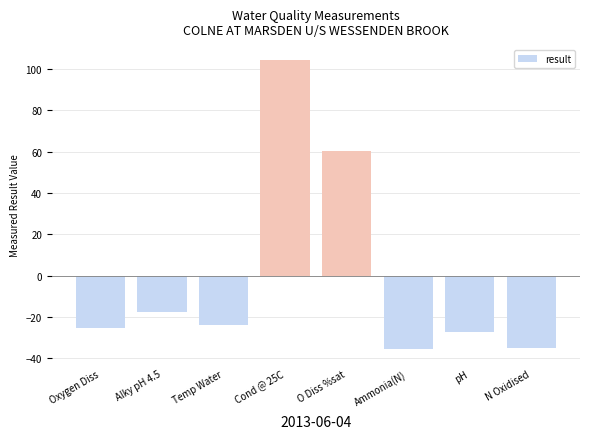

What position from the right is Alky pH 4.5?

7